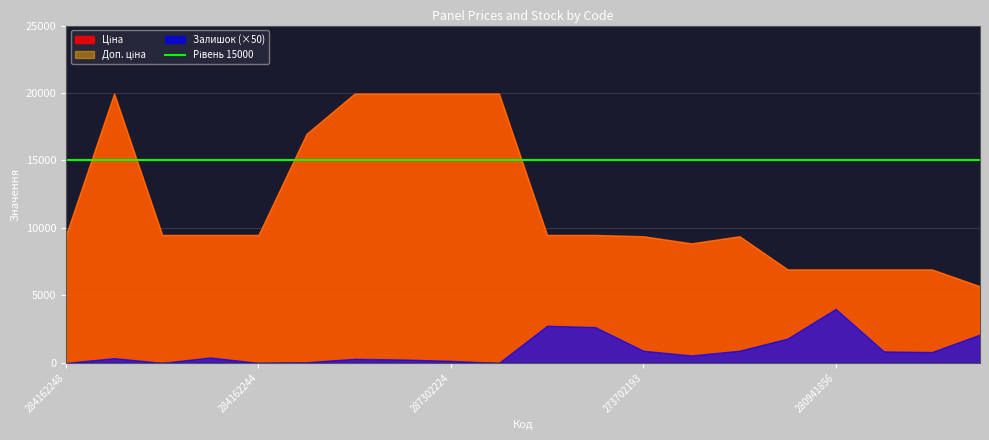

What is the difference between the maximum and minimum values in the Доп. ціна series?

14290.3